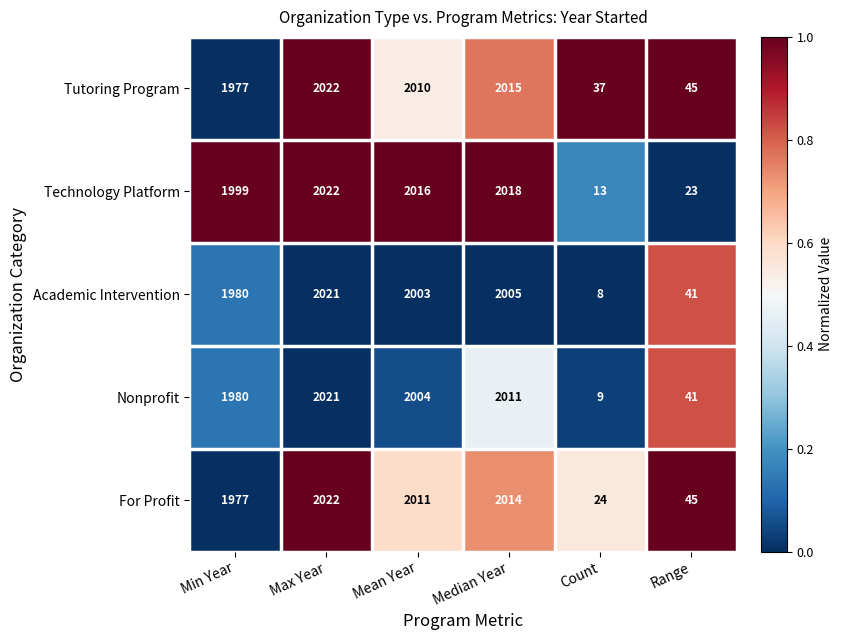

Rank the categories by Nonprofit value from highest to lowest.

Max Year, Median Year, Mean Year, Min Year, Range, Count